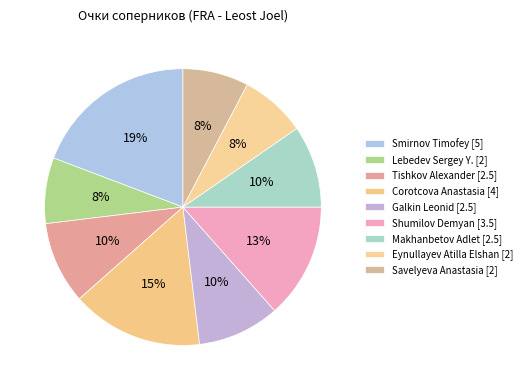

Count the number of slices in the pie.

9